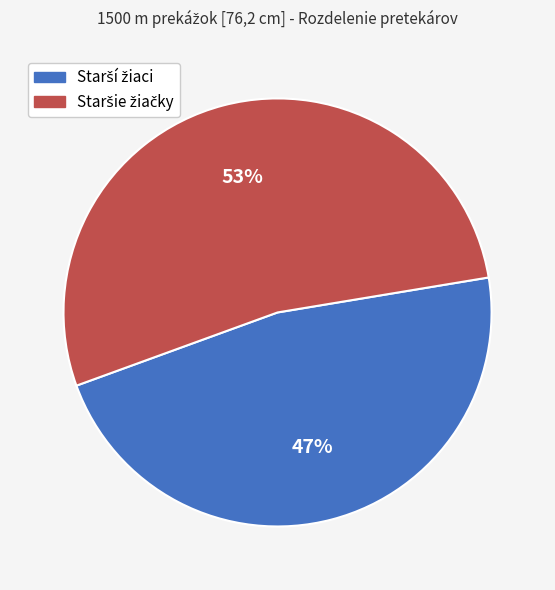

To the nearest percent, what is the average slice percentage?

50%